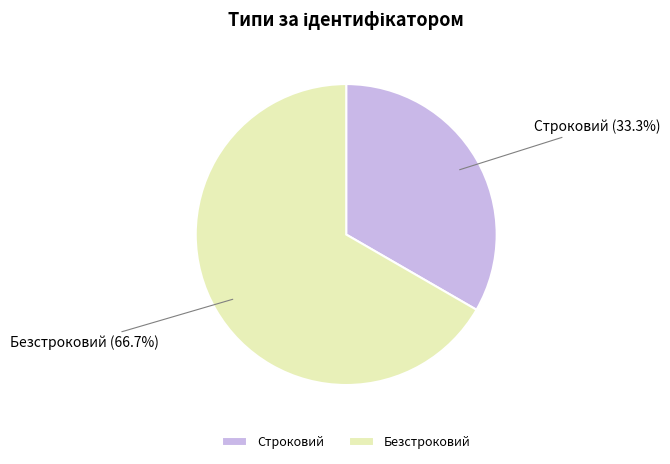

What percentage is NOT represented by Строковий?

66.7%